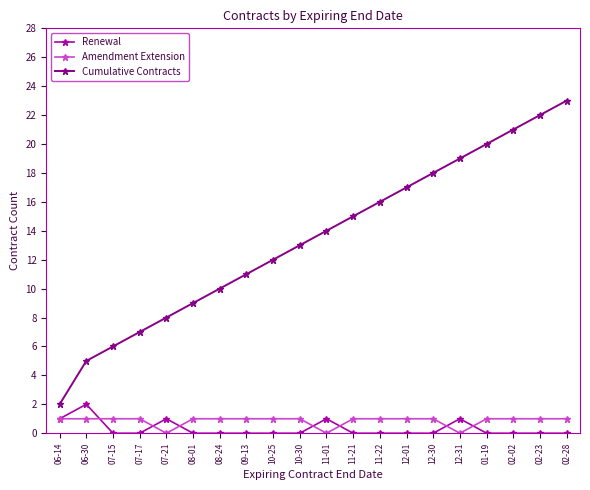

True or false: Cumulative Contracts has more than 1 interior local peaks.

False